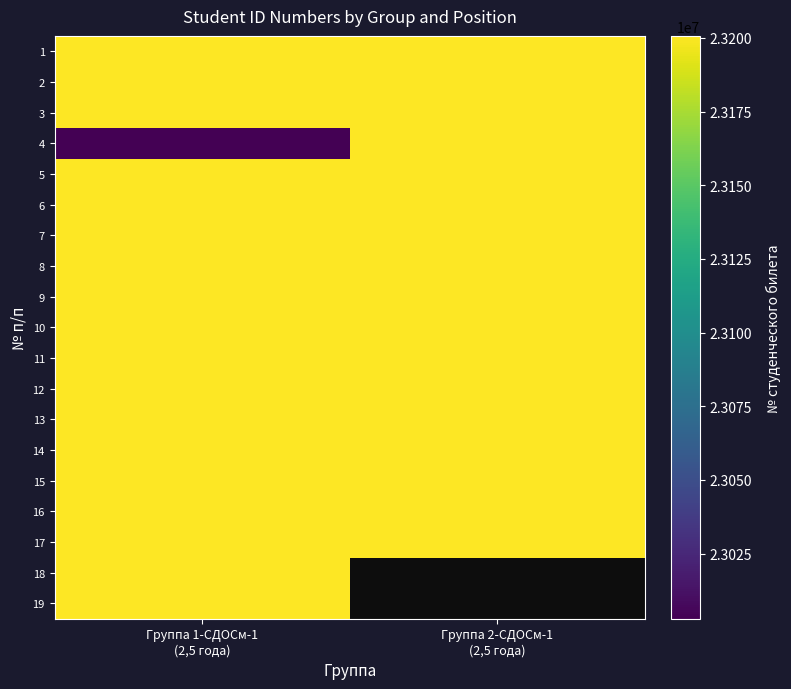

What is the sum of the 9 values at Группа 1-СДОСм-1 (2,5 года) and Группа 2-СДОСм-1 (2,5 года)?

46400319.0